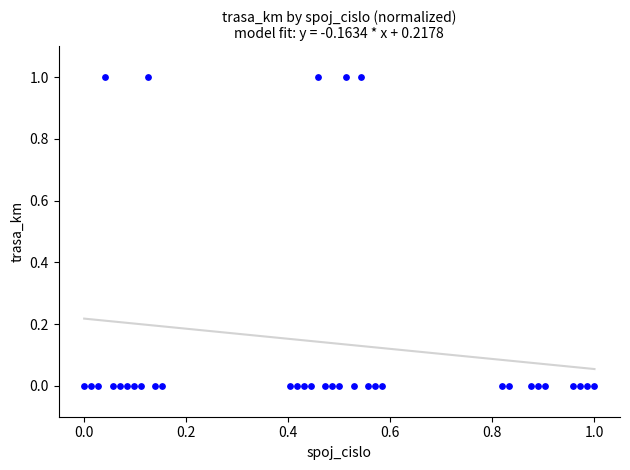

How many data points are displayed?

35